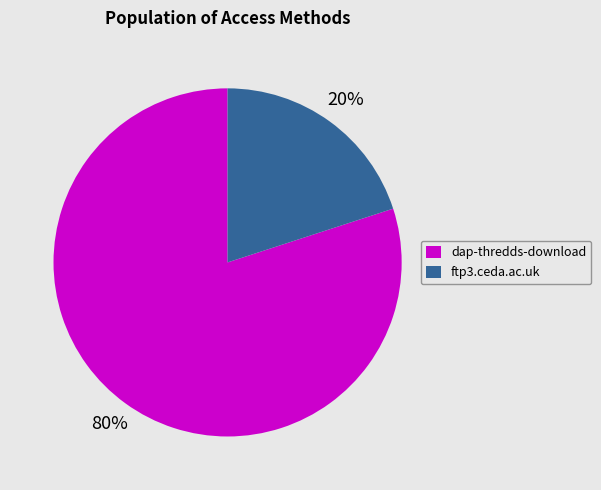

Is ftp3.ceda.ac.uk the majority of the pie?

No